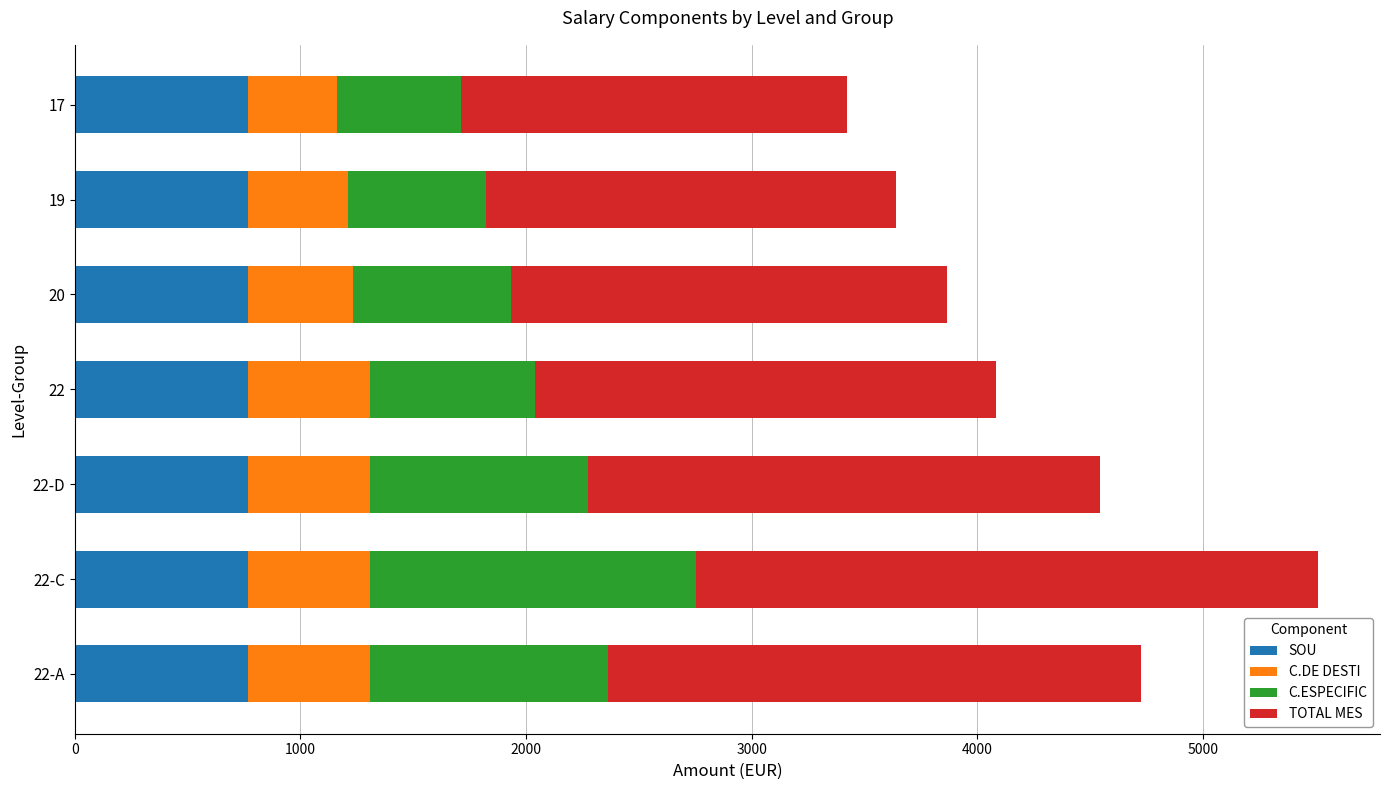

What is the total value across all series at 20?

3863.8